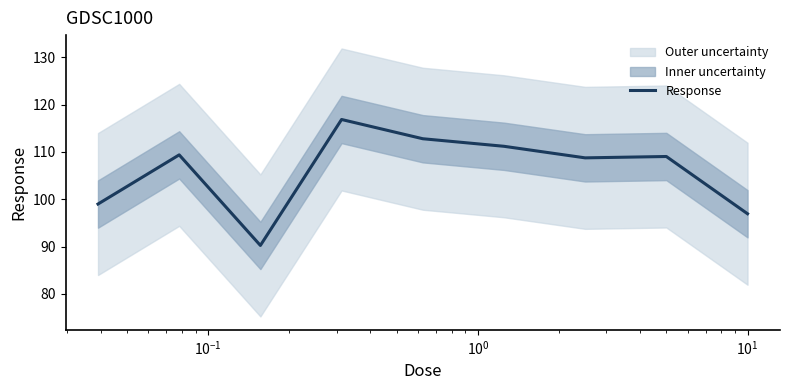

What is the value of the 5th point from the left?

112.8